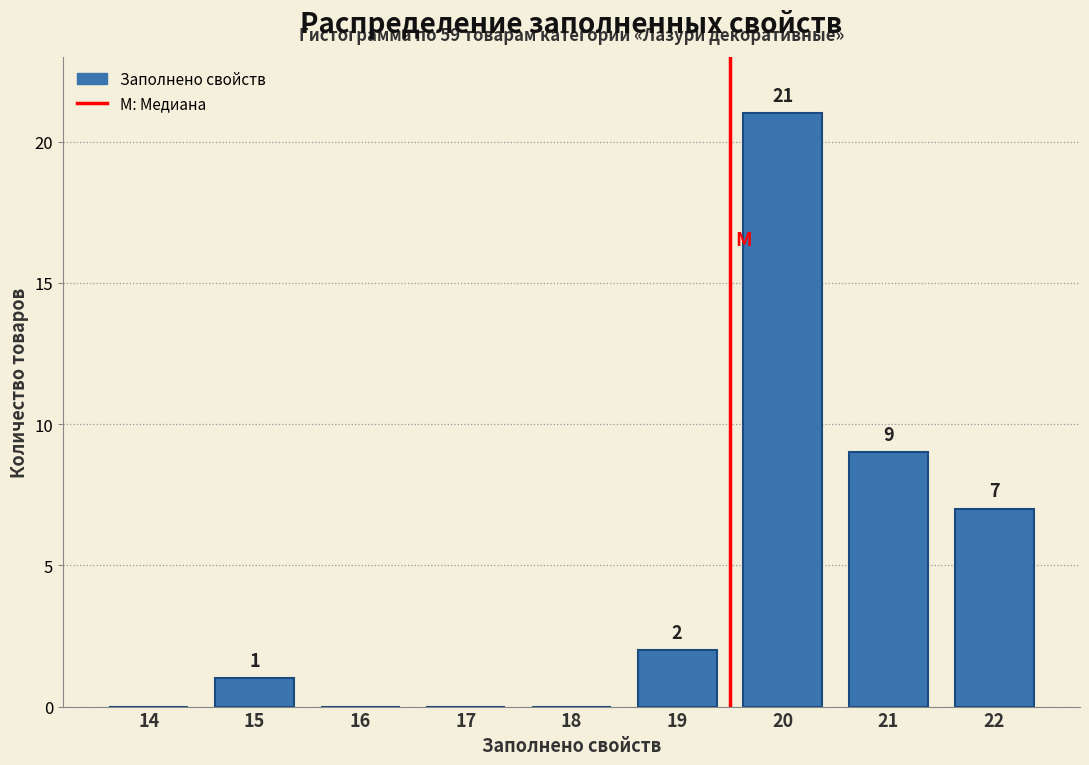

Reading right to left, what are all the values shown in this chart?

22=7	21=9	20=21	19=2	18=0	17=0	16=0	15=1	14=0